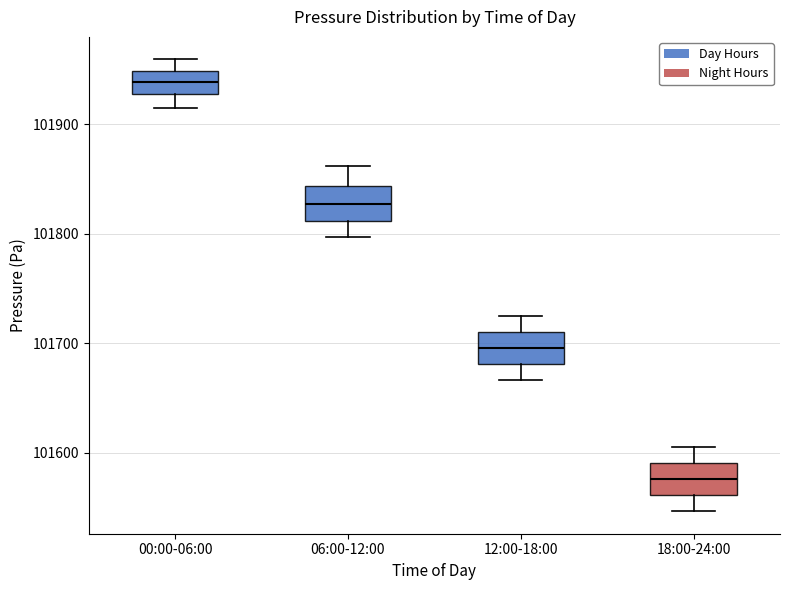

Reading left to right, read every box against the y-axis: the position of its median line, the range the box covers, and the ends of its whiskers. The values are not printed on the chart, so give them approximately, as read against the axis.

00:00-06:00: median 101940, box 101930 to 101950, whiskers 101910 to 101960
06:00-12:00: median 101830, box 101810 to 101840, whiskers 101800 to 101860
12:00-18:00: median 101700, box 101680 to 101710, whiskers 101670 to 101730
18:00-24:00: median 101580, box 101560 to 101590, whiskers 101550 to 101610